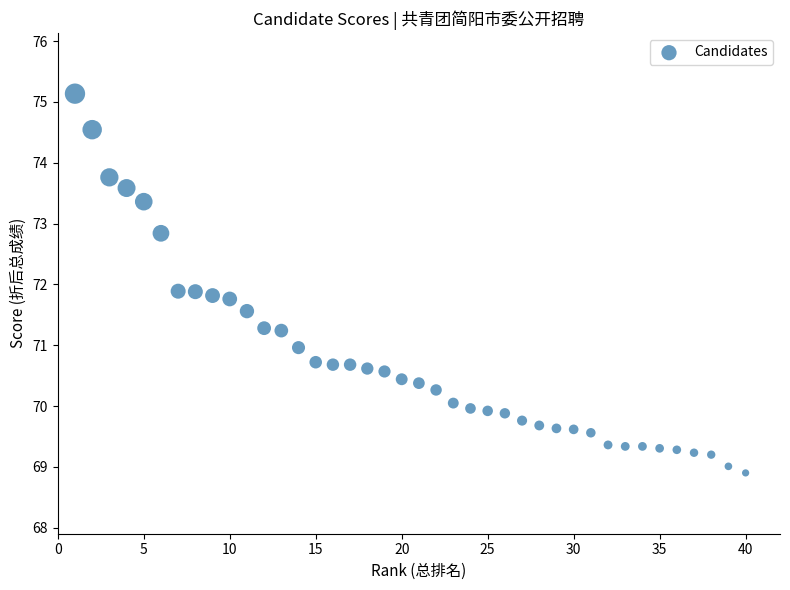

What is the range of Y values (max minus min)?

6.2